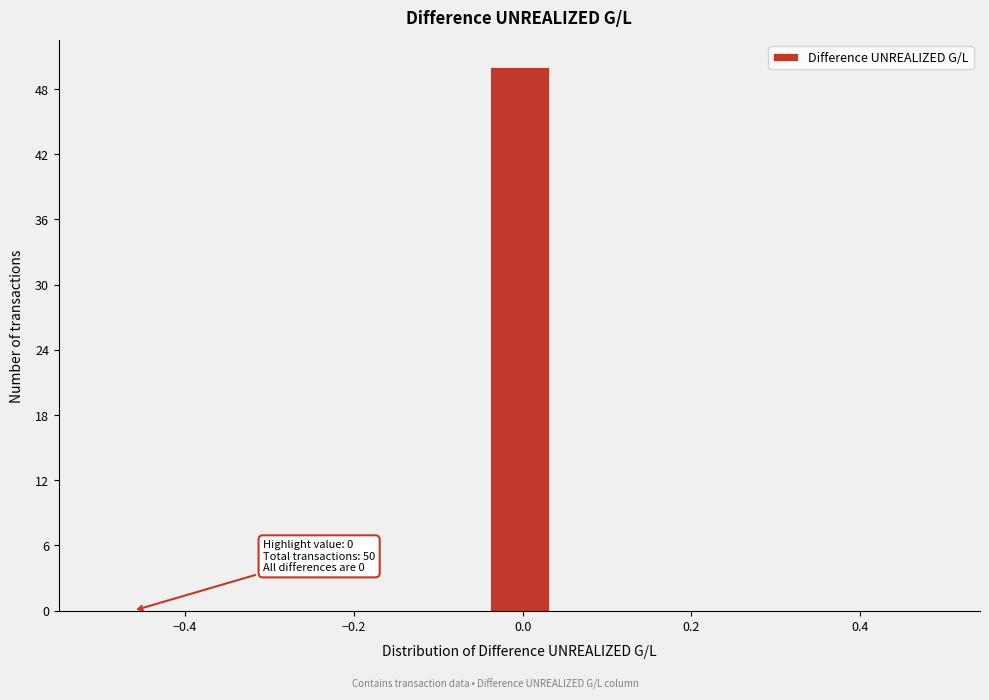

Around what value on the x-axis is the tallest bar? Give the approximate position of its centre, as read against the axis.

0.00